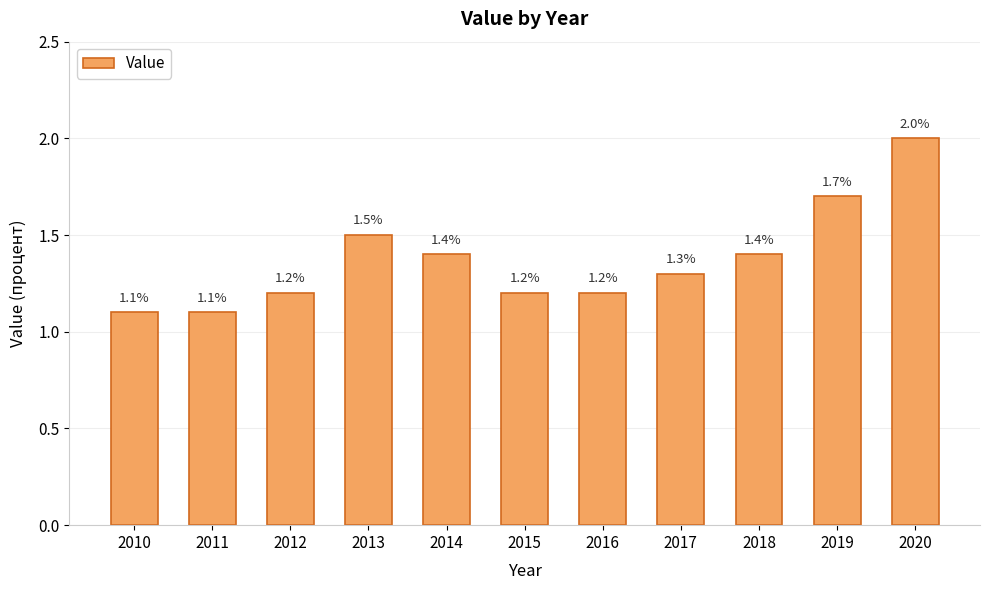

Is it true that the value at 2020 is 2.0?

True